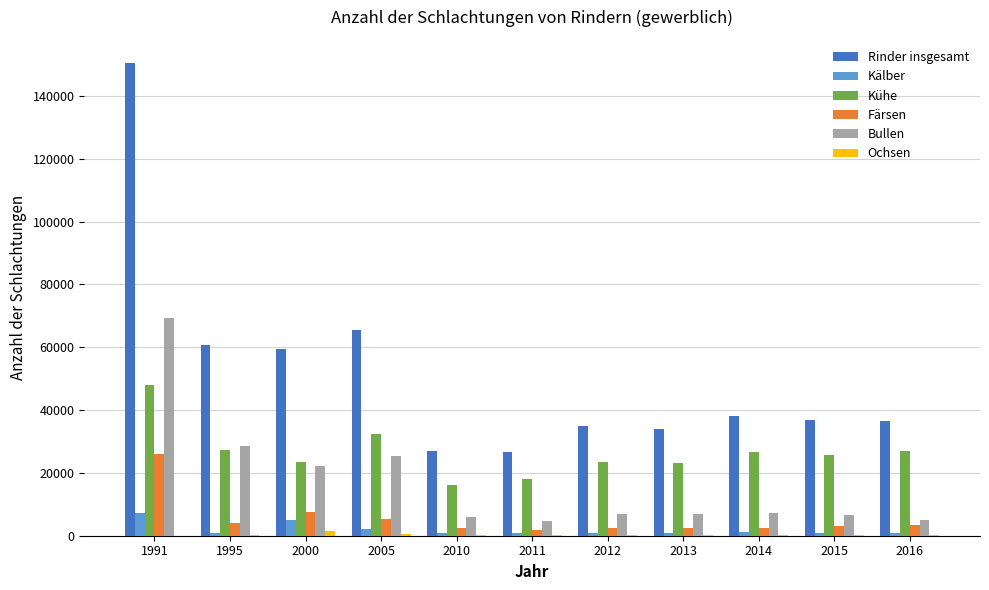

At which category is the sum across all series the highest?

1991